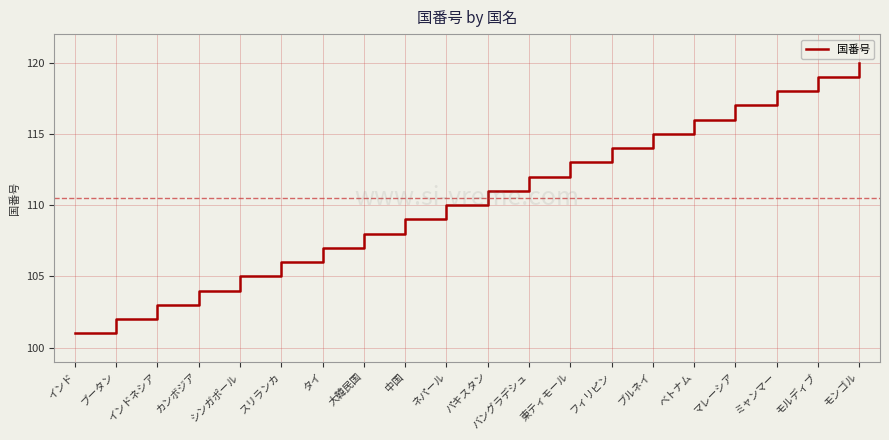

What position from the left is モンゴル?

20